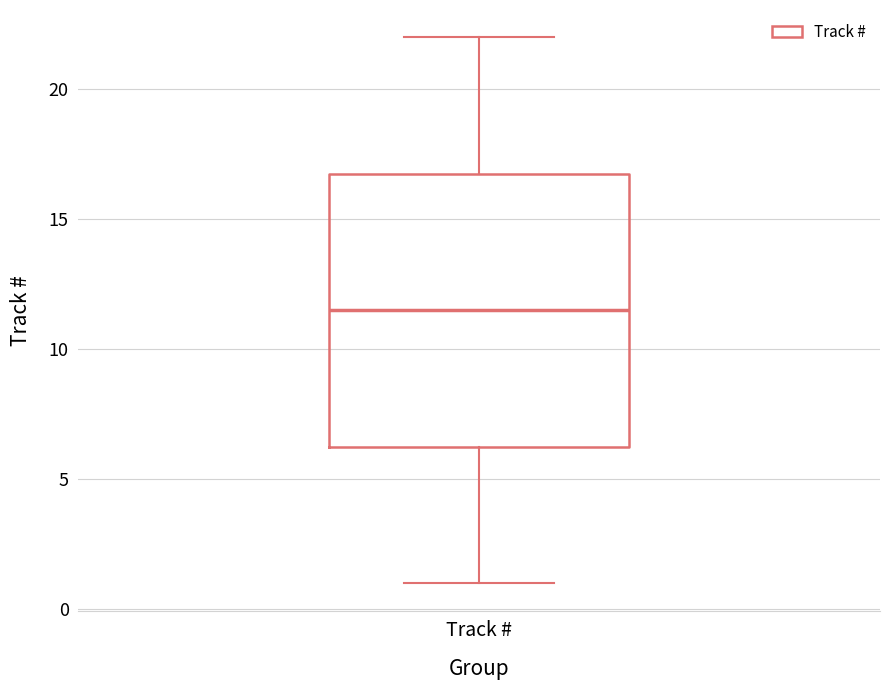

Read this box plot against the y-axis: the position of the median line, the range covered by the box, and the ends of both whiskers. The values are not printed on the chart, so give them approximately, as read against the axis.

median 11.5, box 6.5 to 17.0, whiskers 1.0 to 22.0